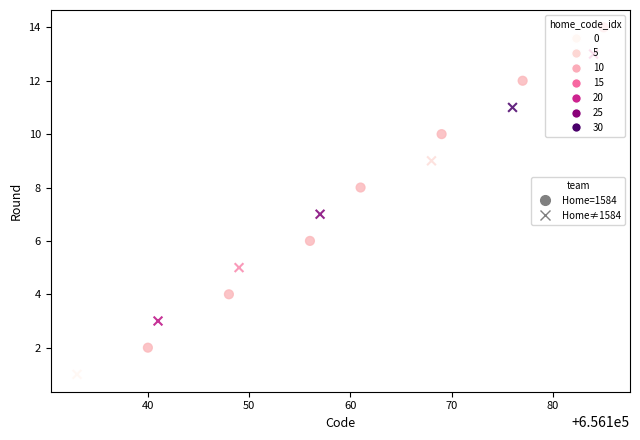

What are all the series names shown in the legend?

Home=1584, Home≠1584